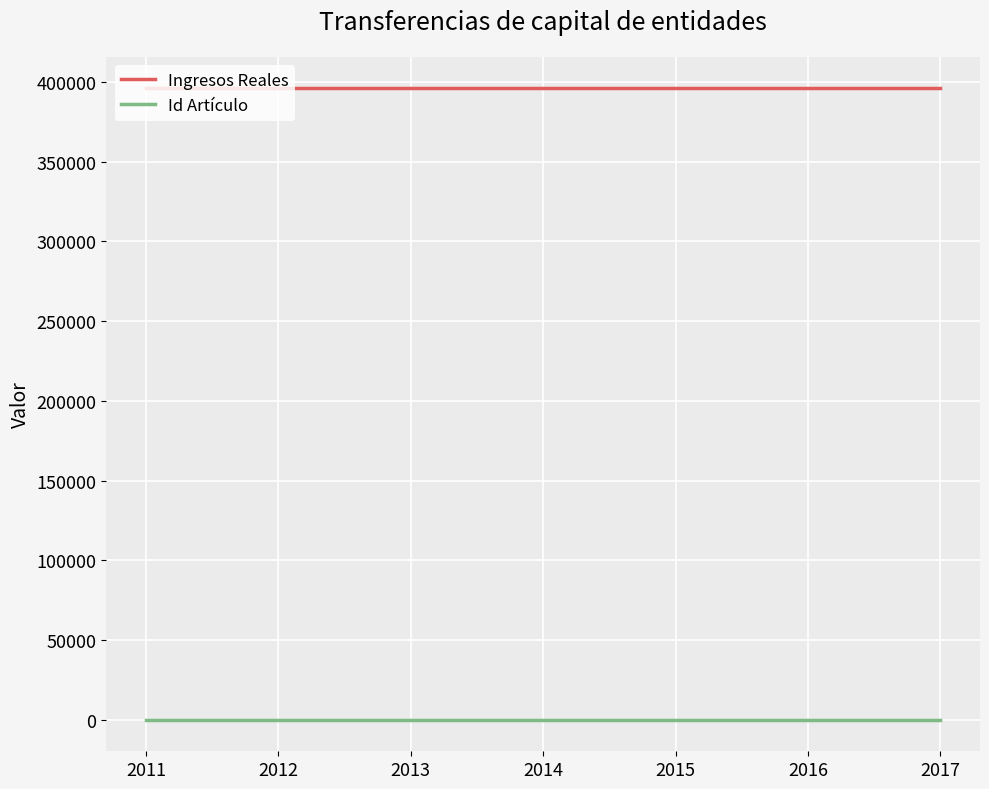

Is it true that Id Artículo equals 76.0 at 2016?

True